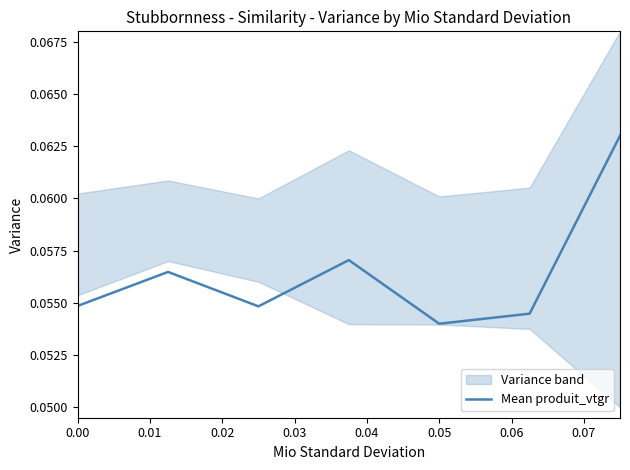

What is the value of the 5th point from the left?

0.1